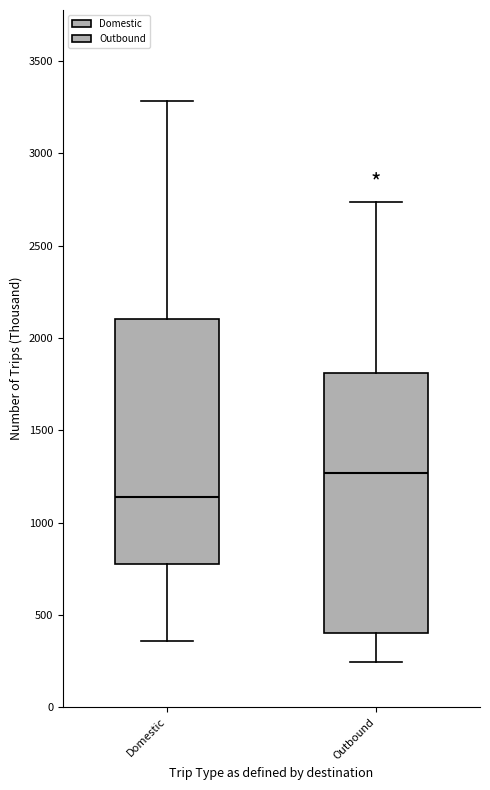

Which box has the highest median line?

Outbound